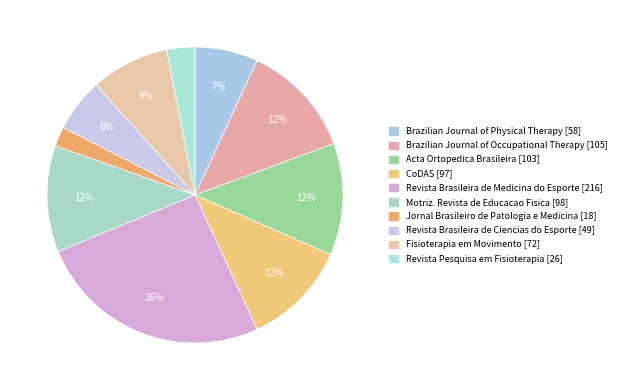

Is it true that CoDAS is 25% of the pie?

False